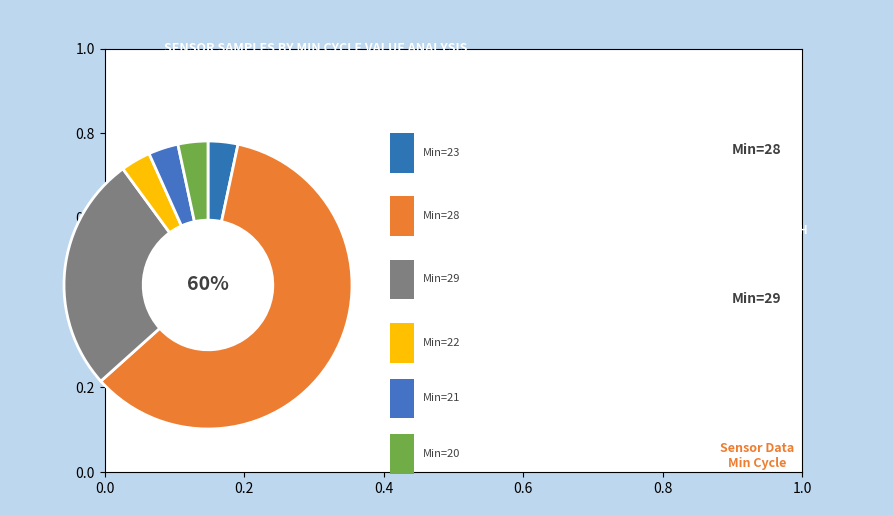

How many slices are in this pie chart?

6